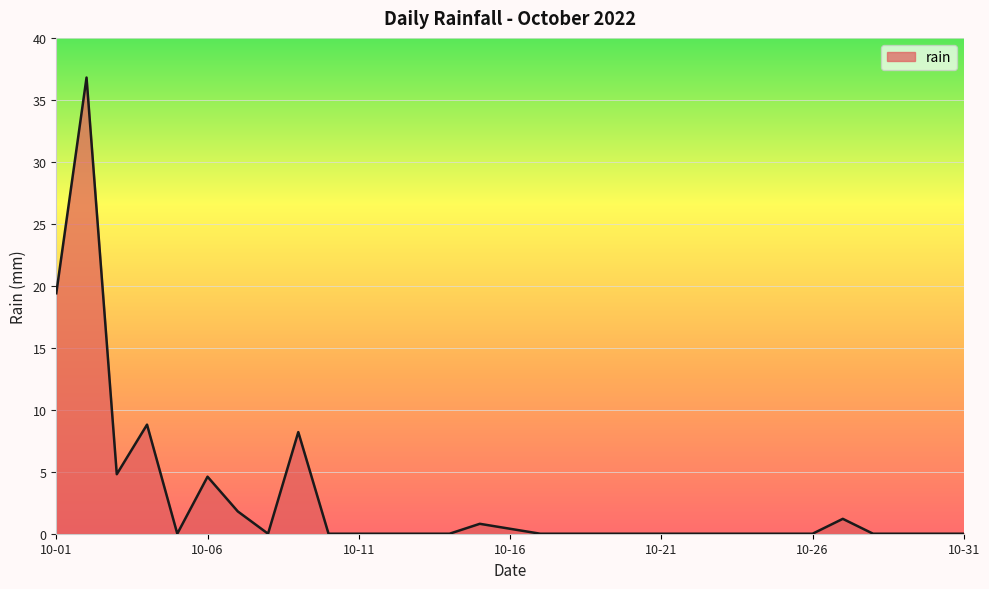

What is the maximum value shown in the chart?

36.8